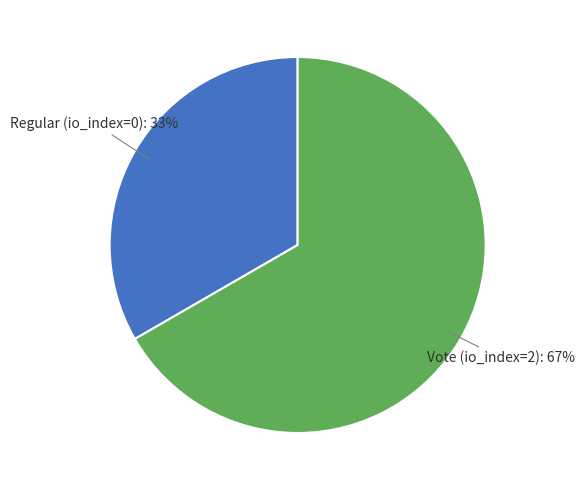

To the nearest percent, what is the average slice percentage?

50%